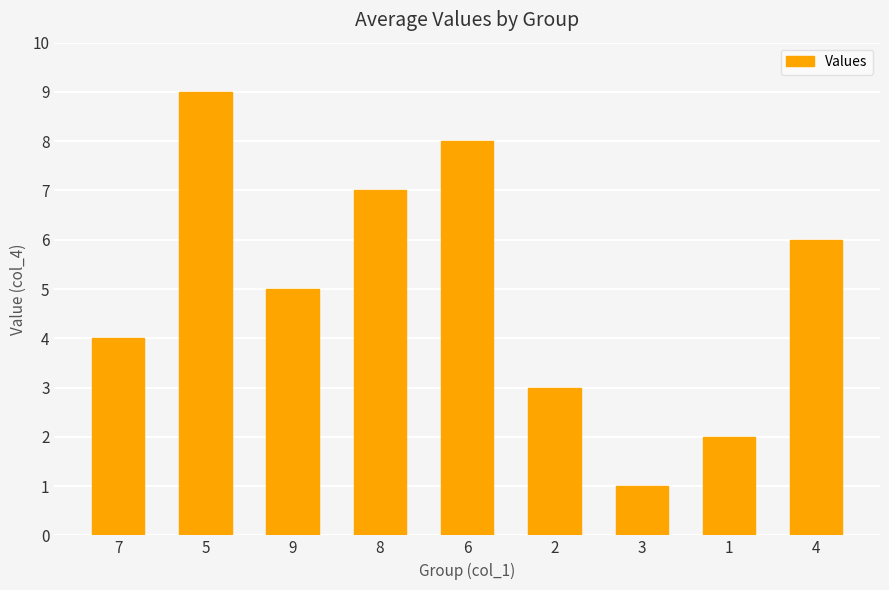

What is the change in value from 8 to 1?

-5